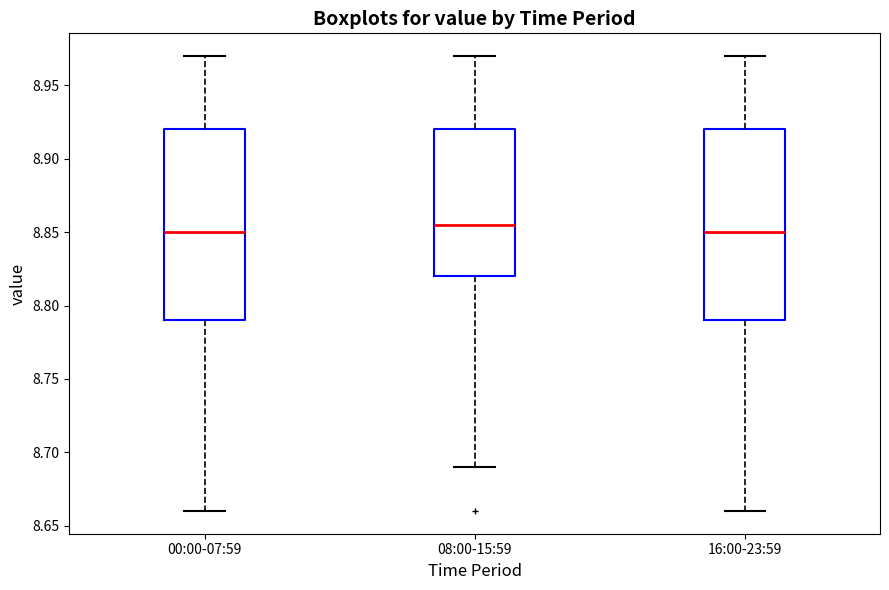

Which box's median line is the highest?

08:00-15:59